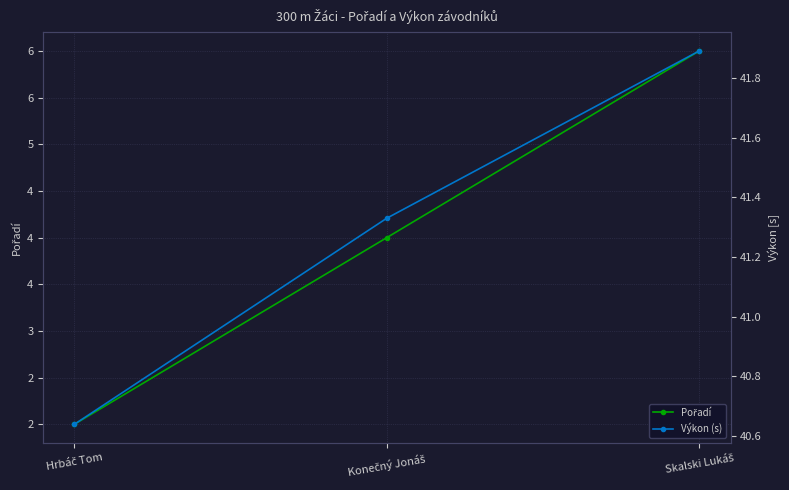

At which label is Výkon (s) closest to 41?

Konečný Jonáš